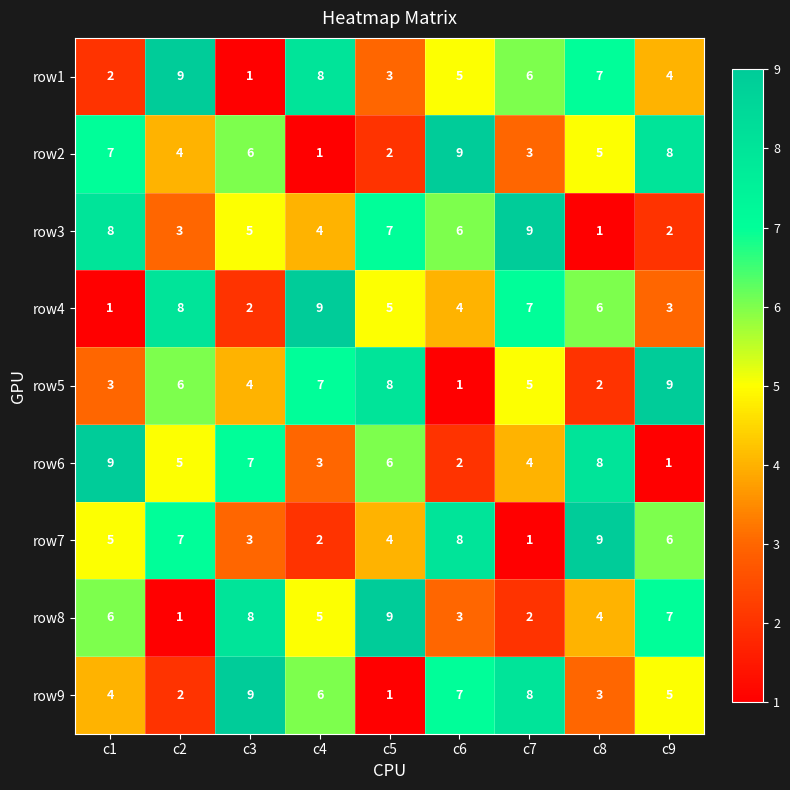

Is it true that row5 equals 1 at c6?

True